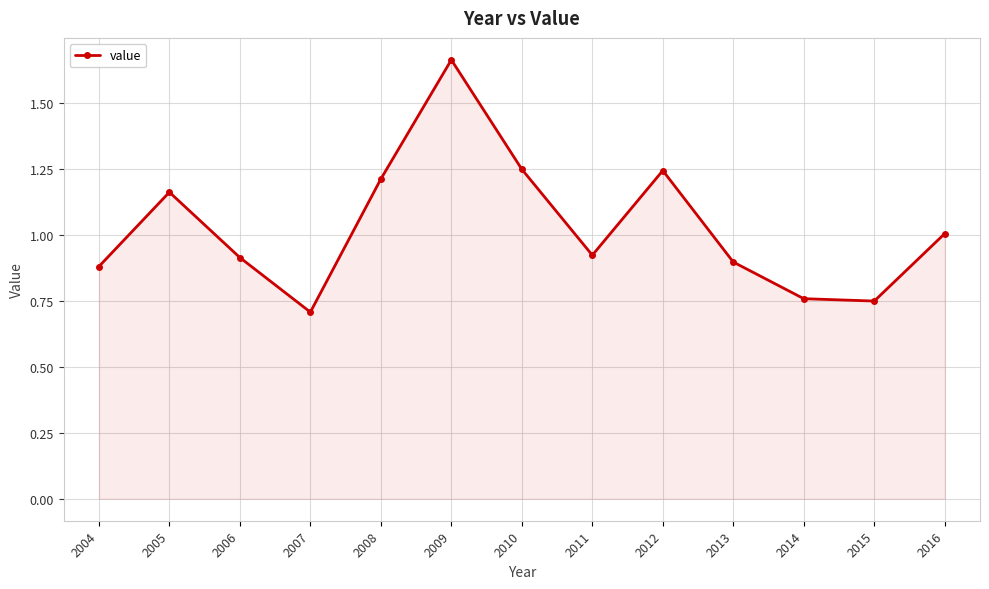

What is the change in value from 2005 to 2012?

+0.1